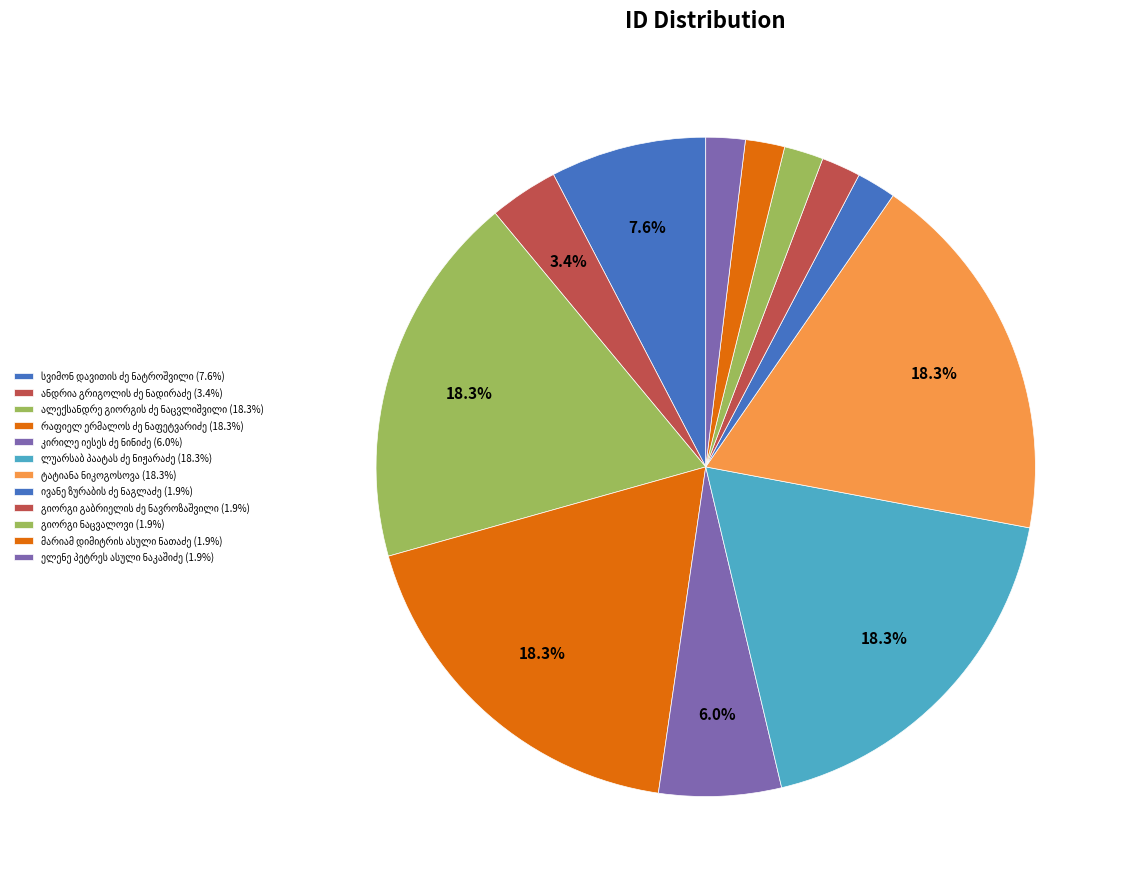

Is there a majority slice in this chart?

No